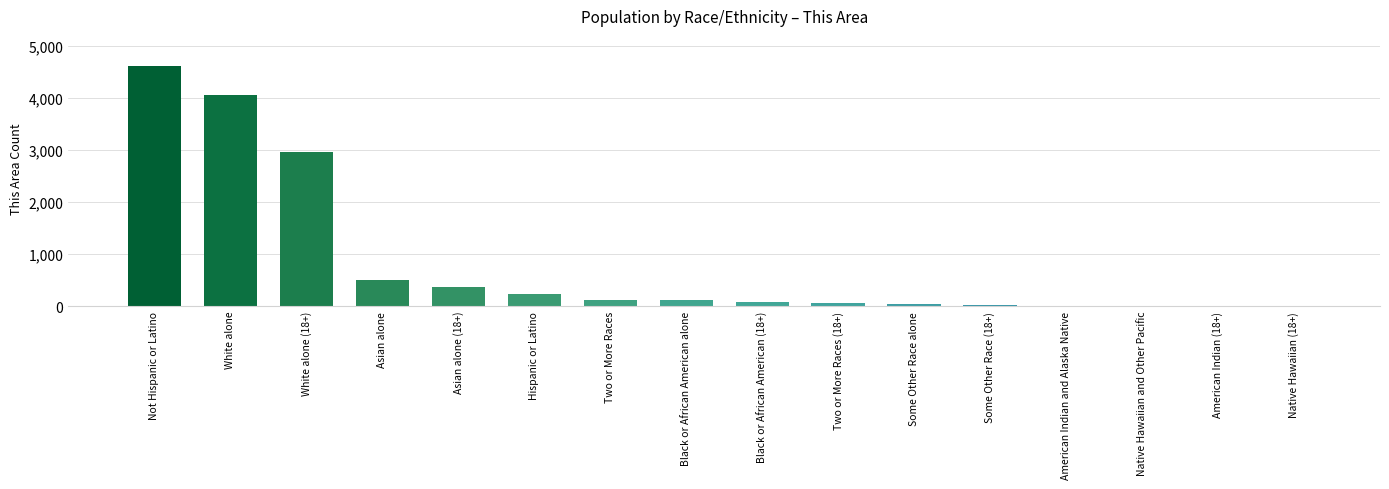

At which label does the data first exceed 117?

Not Hispanic or Latino